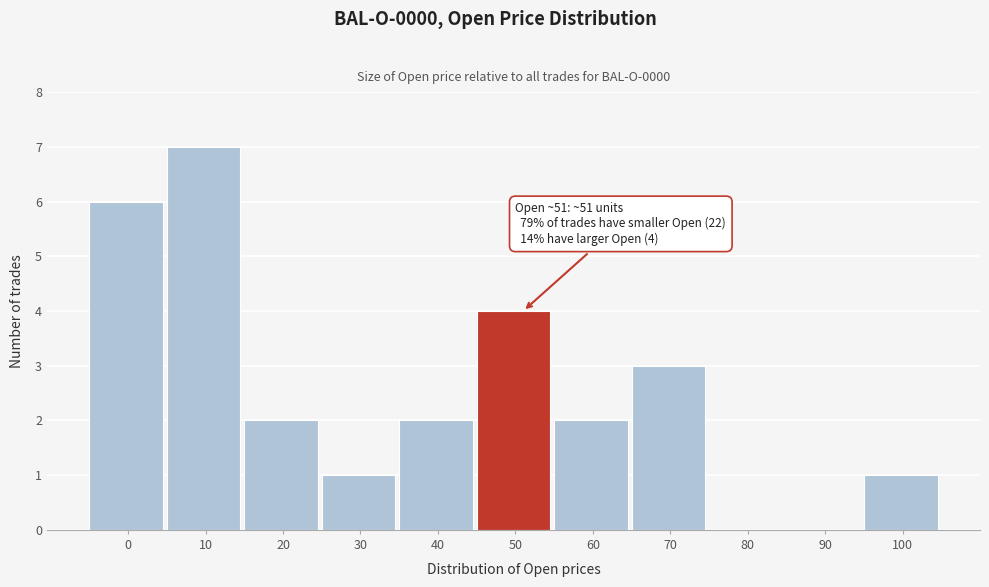

Reading left to right, list all the values displayed in this chart.

0=6	10=7	20=2	30=1	40=2	50=4	60=2	70=3	80=0	90=0	100=1